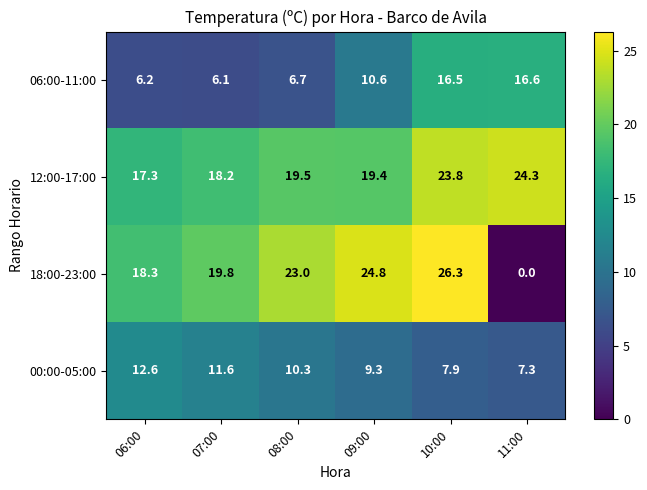

At which category is the sum across all series the highest?

10:00